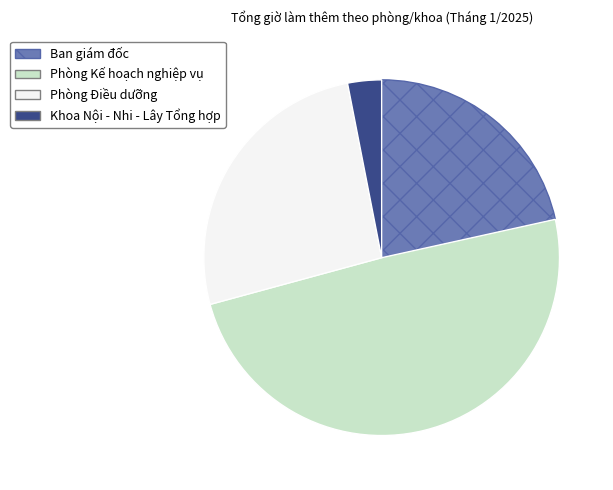

What is the smallest slice in the pie chart?

Khoa Nội - Nhi - Lây Tổng hợp